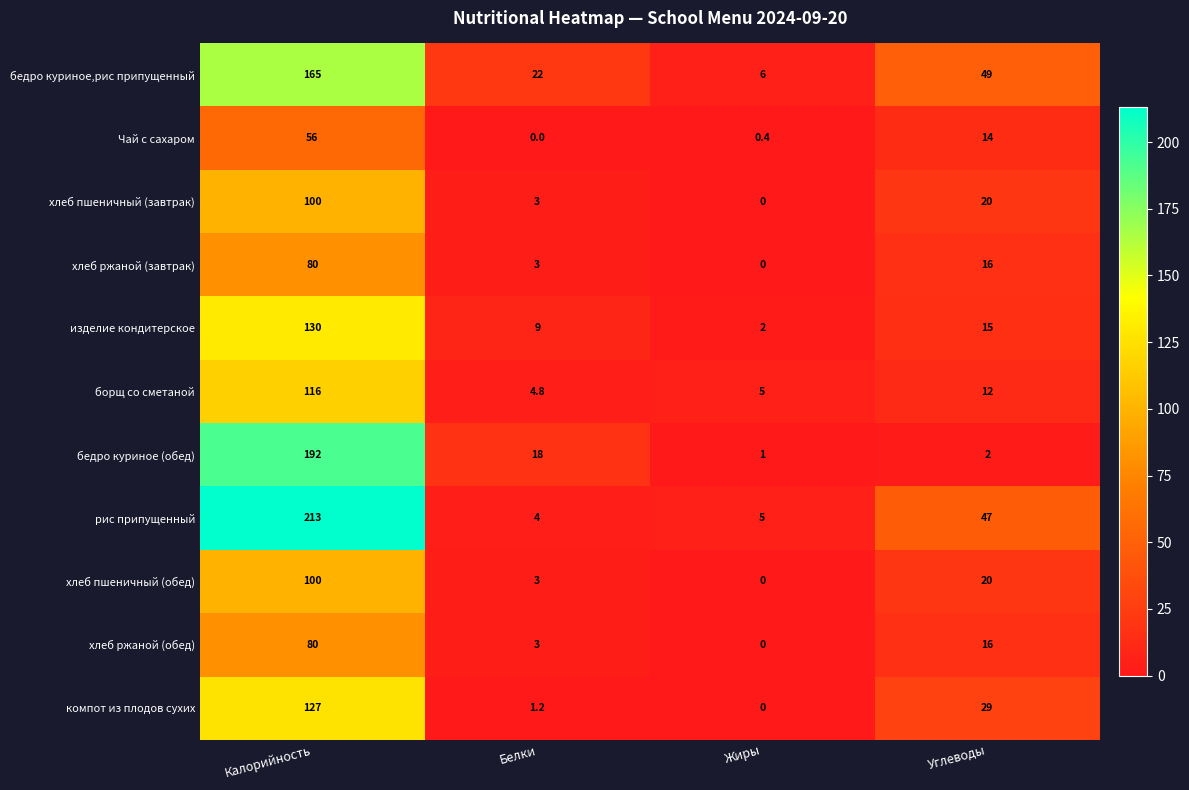

Which series has the largest total across all categories?

рис припущенный